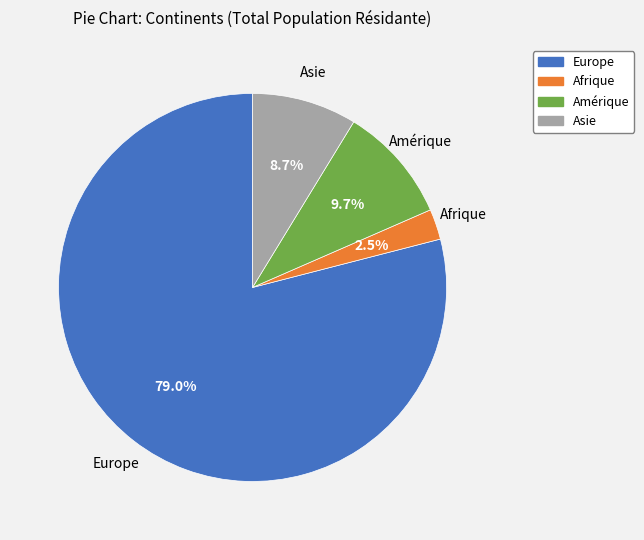

Is there a majority slice in this chart?

Yes